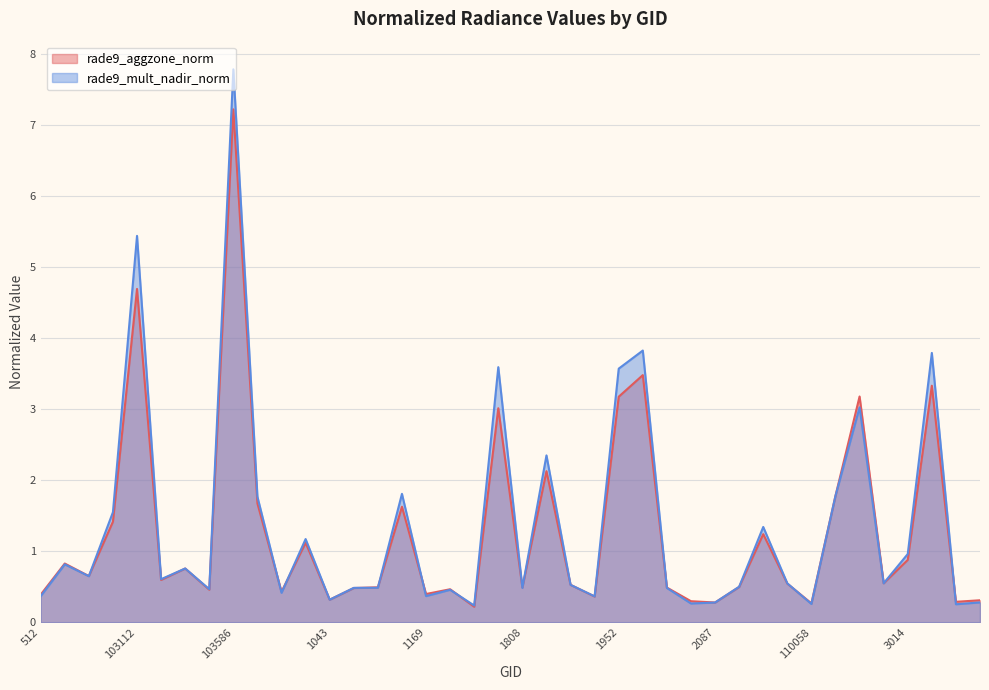

The rade9_aggzone_norm series shows 0.3 at 1808. True or false?

False